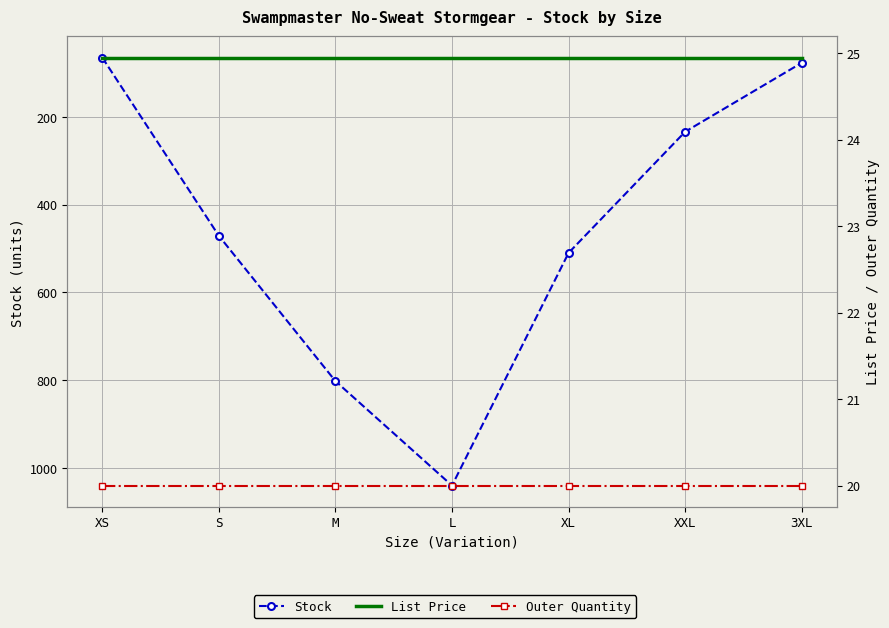

At how many categories does at least one series exceed 236?

4